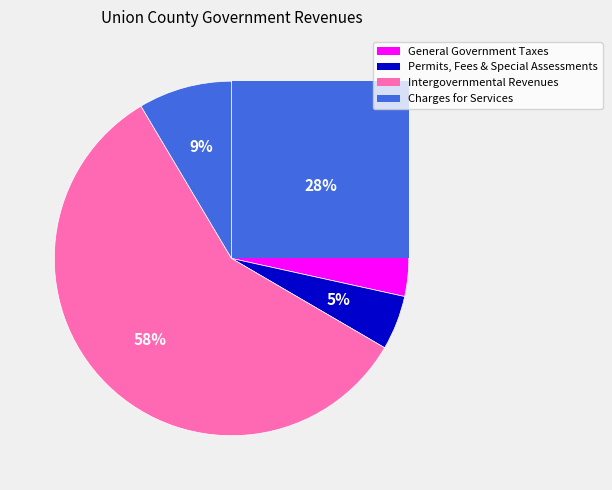

What is the change in value from Intergovernmental Revenues to Charges for Services?

-7723485